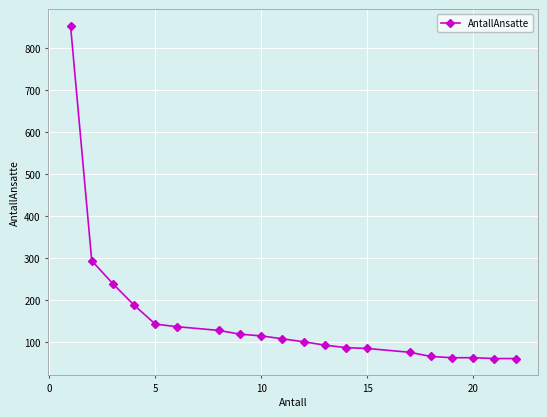

What is the difference between the second highest and minimum values?

233